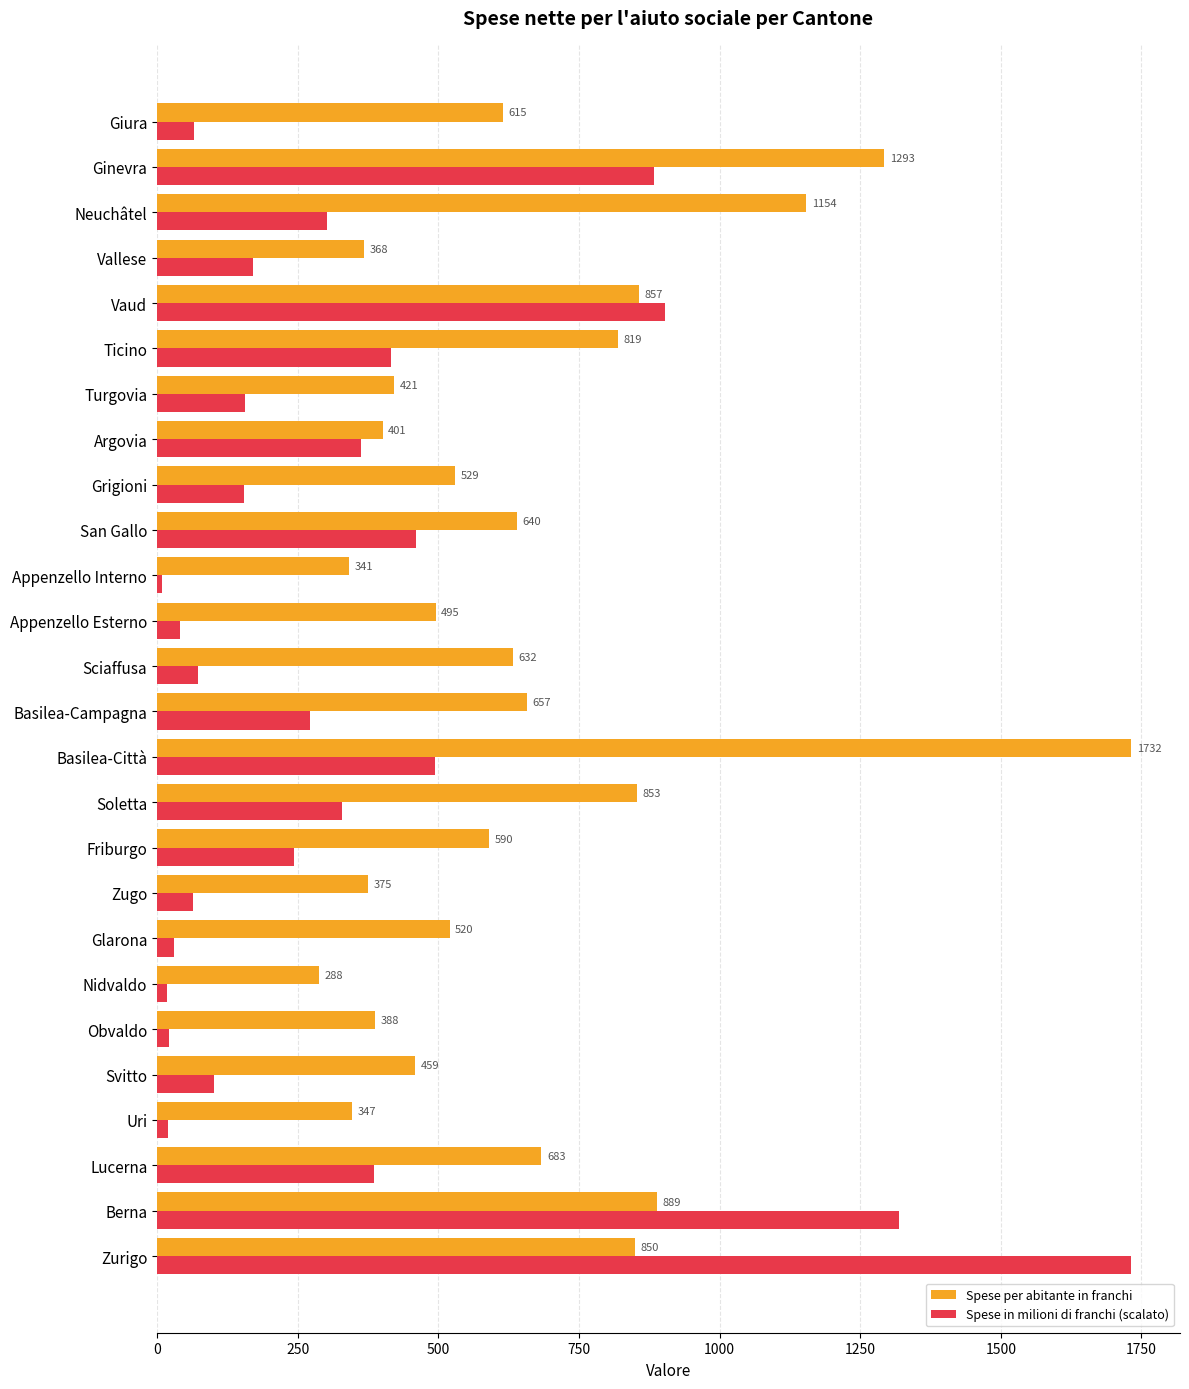

Is it true that Spese per abitante in franchi equals 375.0 at Zugo?

True